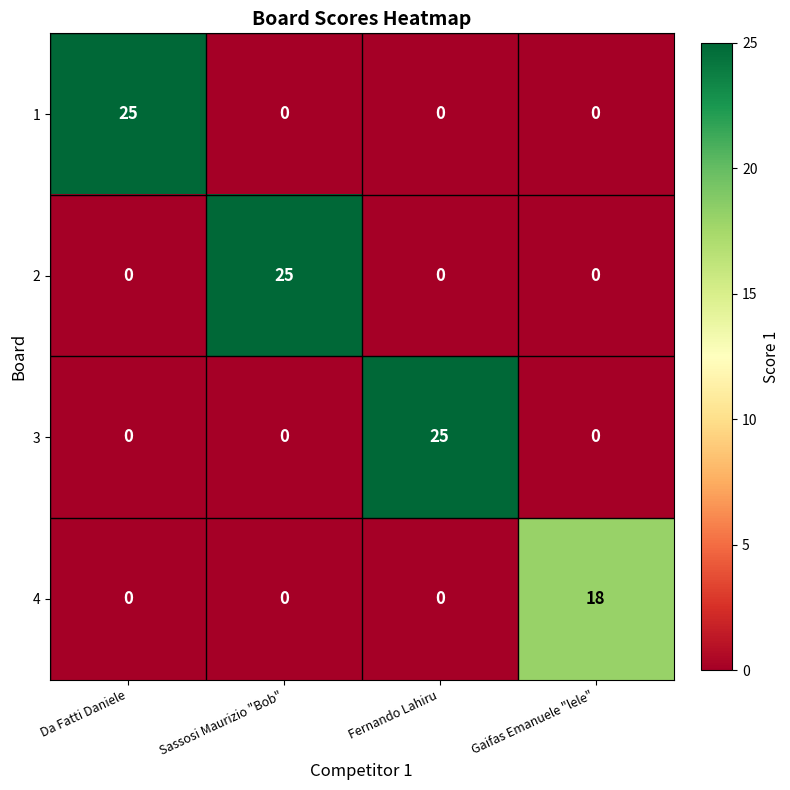

How many 2 values are between 0 and 25?

4